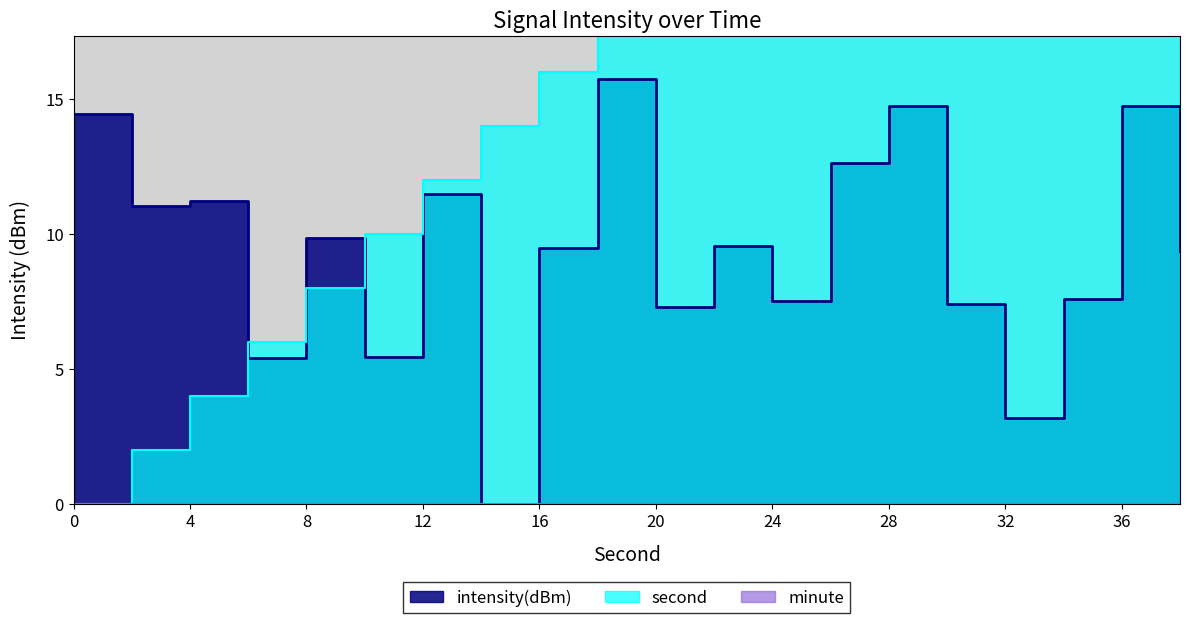

How many intersections are there between second and intensity(dBm)?

3